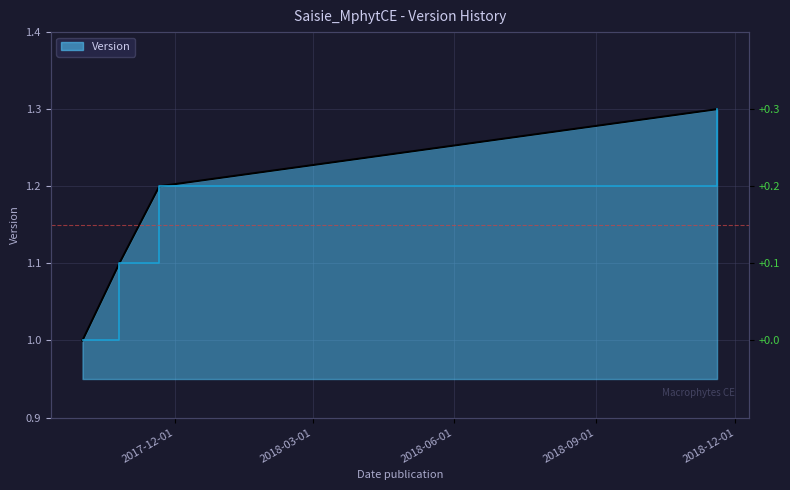

What is the average value?

1.1